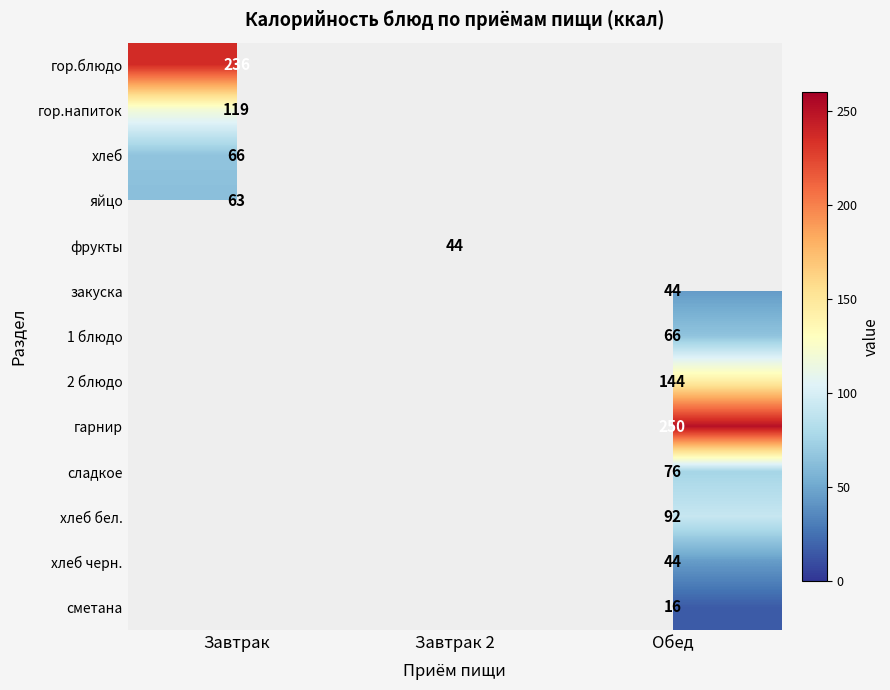

Is the value of 2 блюдо at Обед greater than the value of закуска at Обед?

Yes